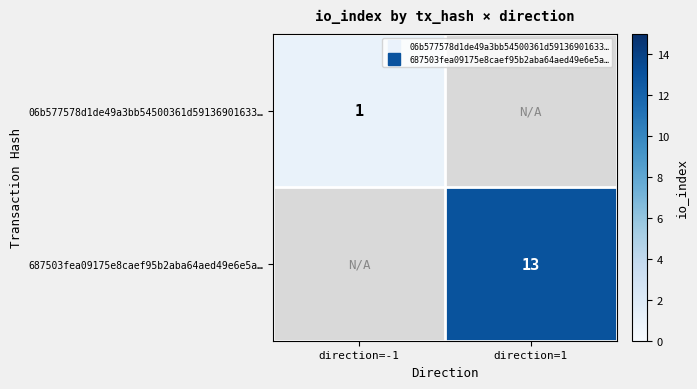

At which category does the chart reach its minimum across all series?

direction=-1